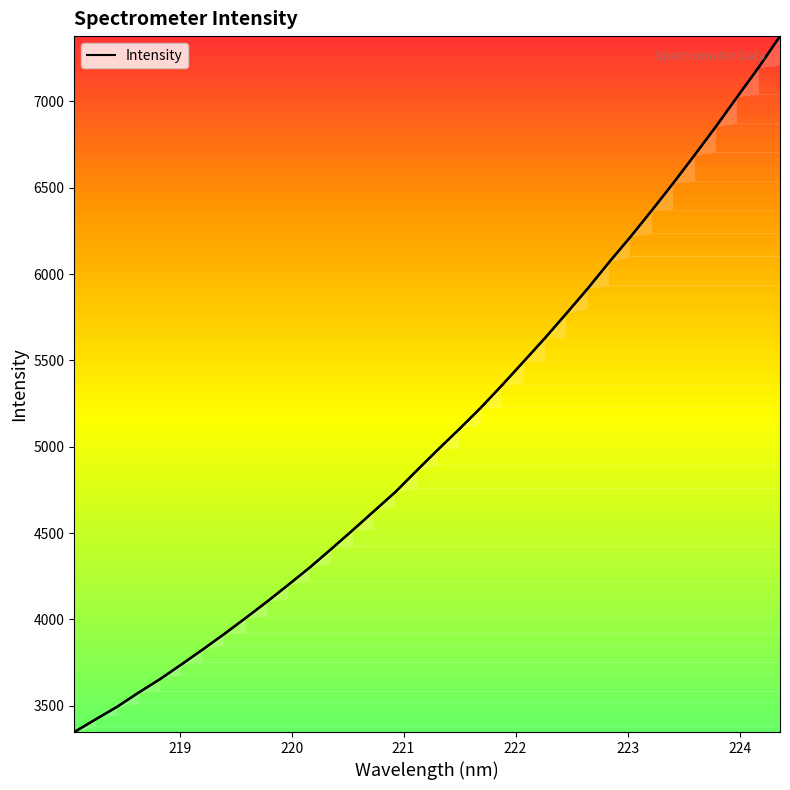

What is the difference between the maximum and minimum values?

4030.1